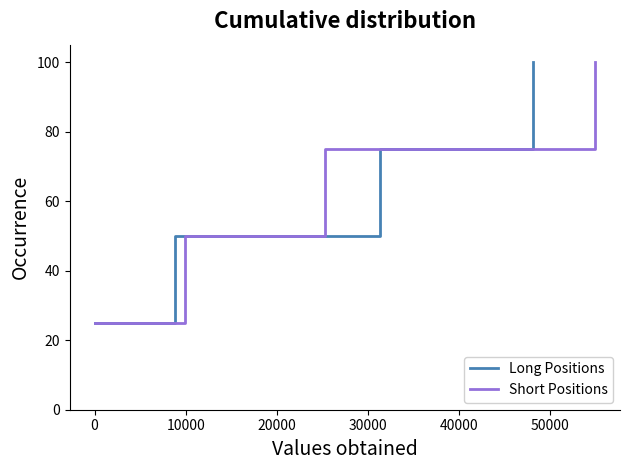

True or false: Short Positions has more than 1 points higher than both neighbors.

False